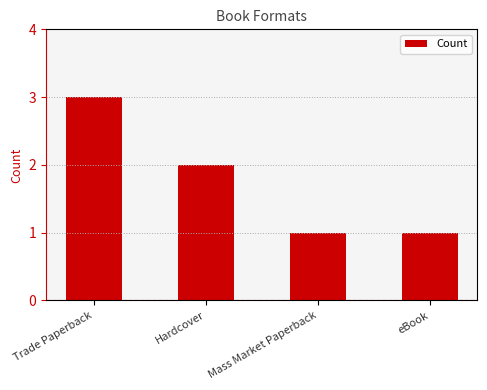

Count the number of categories in the chart.

4